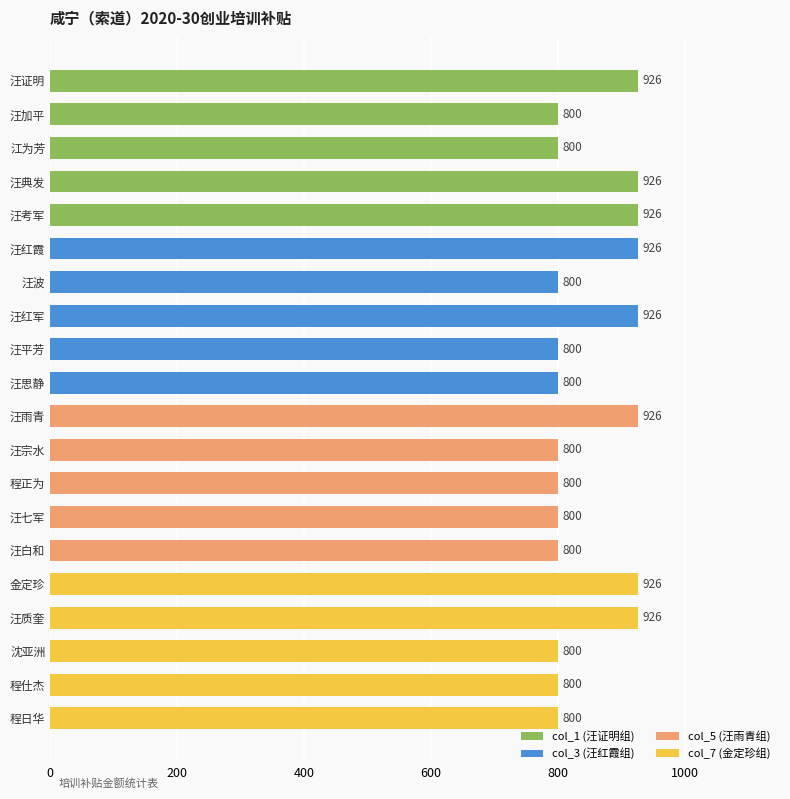

Reading bottom to top, transcribe all the data shown in this chart.

800	800	800	926	926	800	800	800	800	926	800	800	926	800	926	926	926	800	800	926